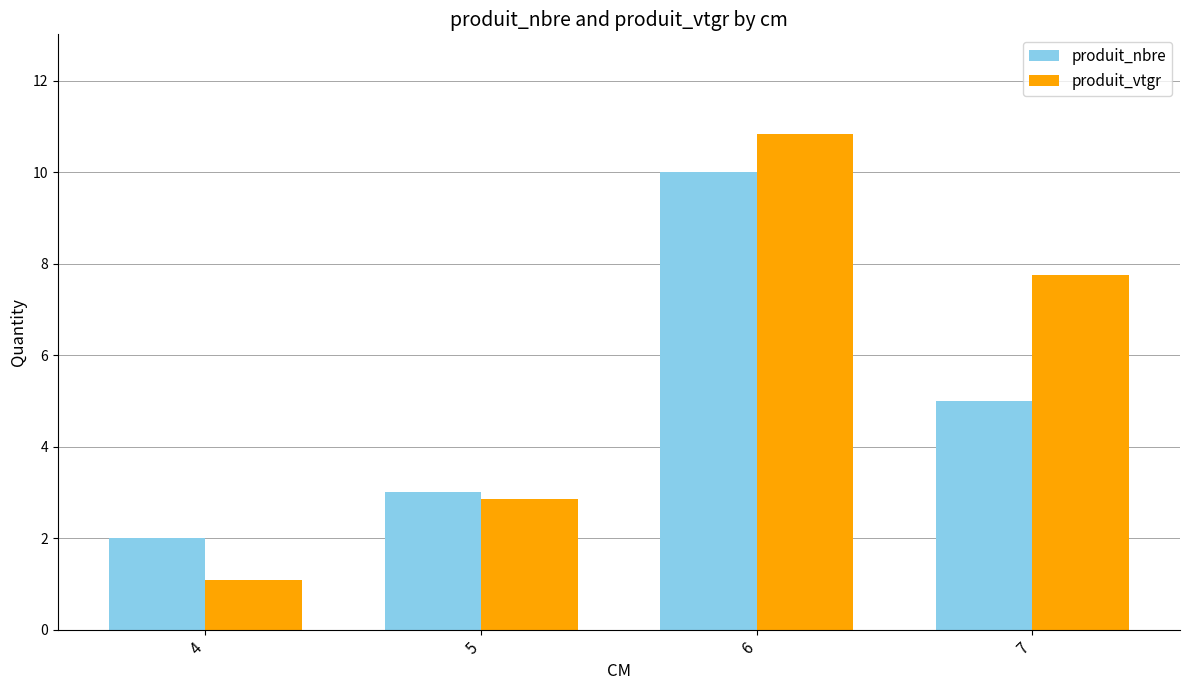

How many bars are there in total?

8